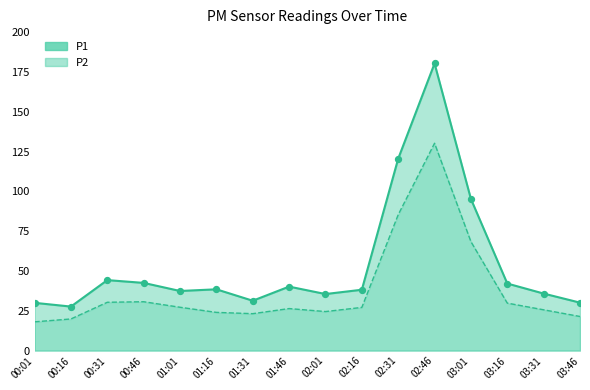

What are all the series names shown in the legend?

P1, P2